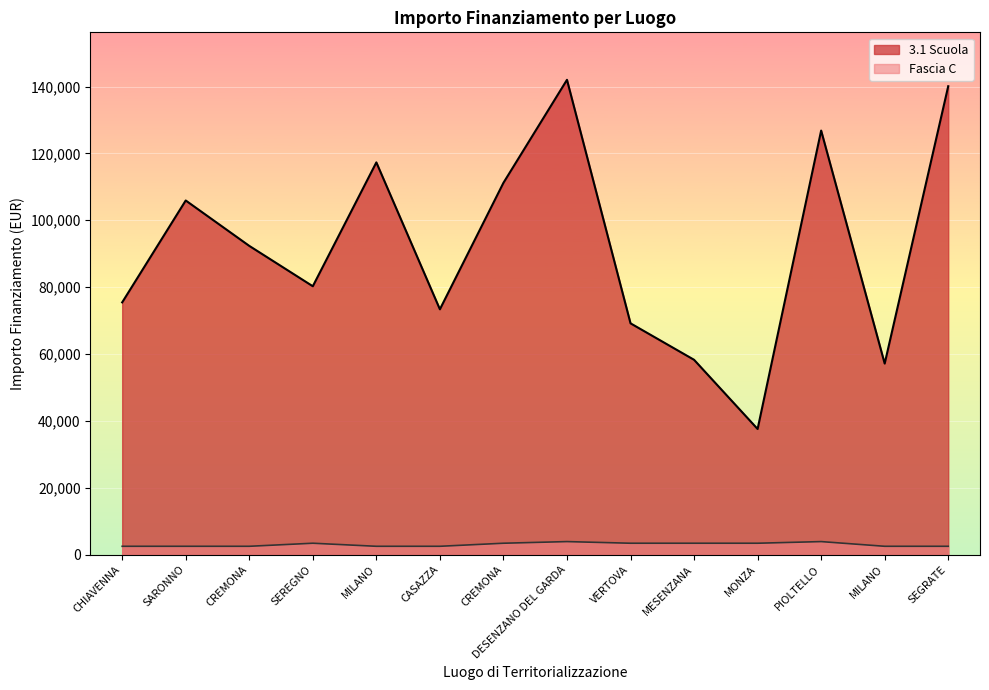

Does the chart display data point markers on the line(s)?

No